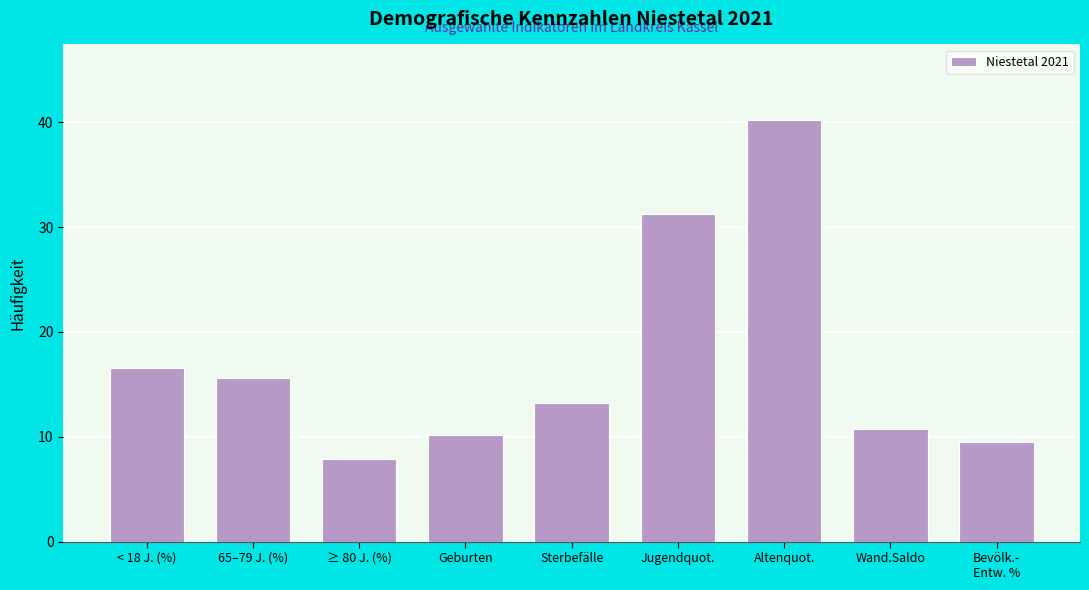

Reading left to right, extract all data points from this chart.

16.6	15.6	7.9	10.2	13.2	31.3	40.2	10.7	9.5